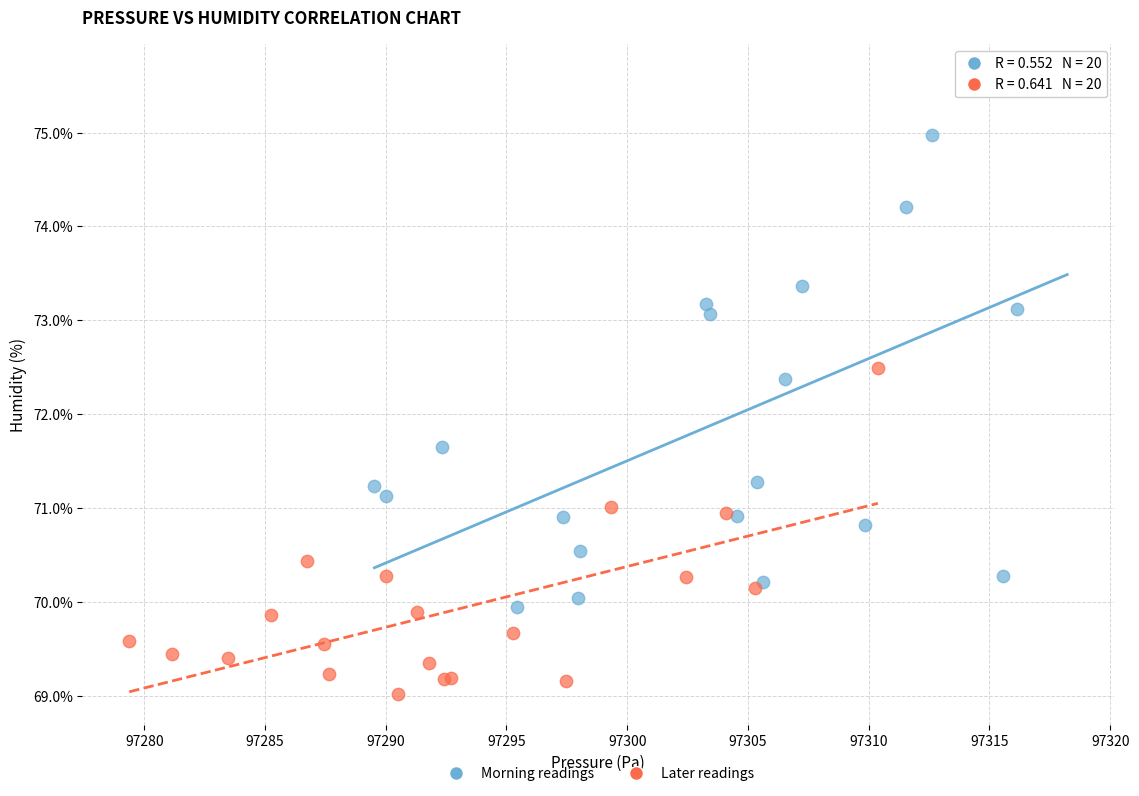

Which series contains the highest Y value?

Morning readings